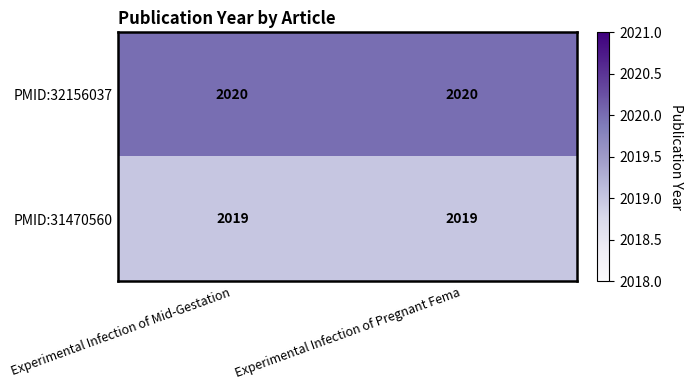

Which series has the largest total across all categories?

PMID:32156037